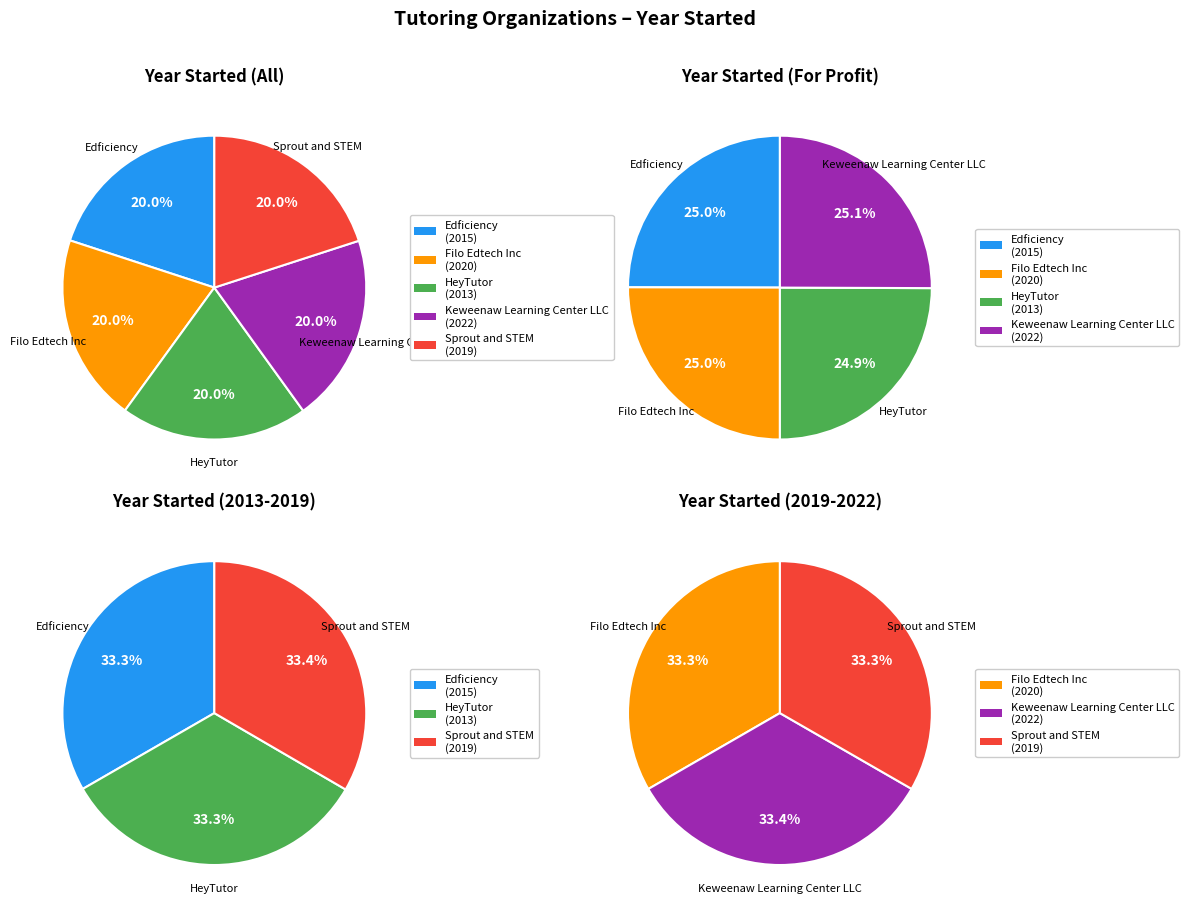

Rank the categories by value from lowest to highest.

HeyTutor, Edficiency, Sprout and STEM, Filo Edtech Inc, Keweenaw Learning Center LLC